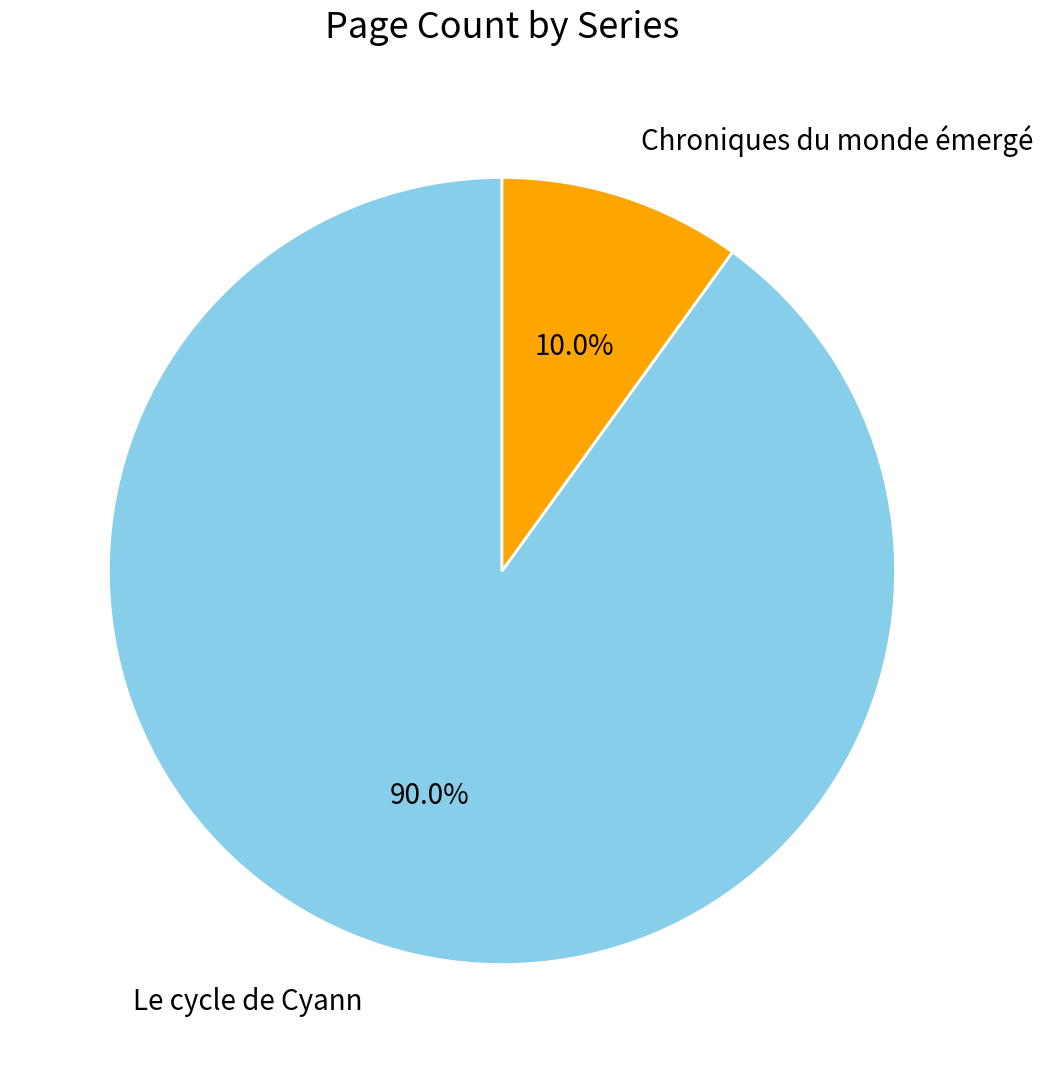

Is there any slice that represents more than half of the pie?

Yes